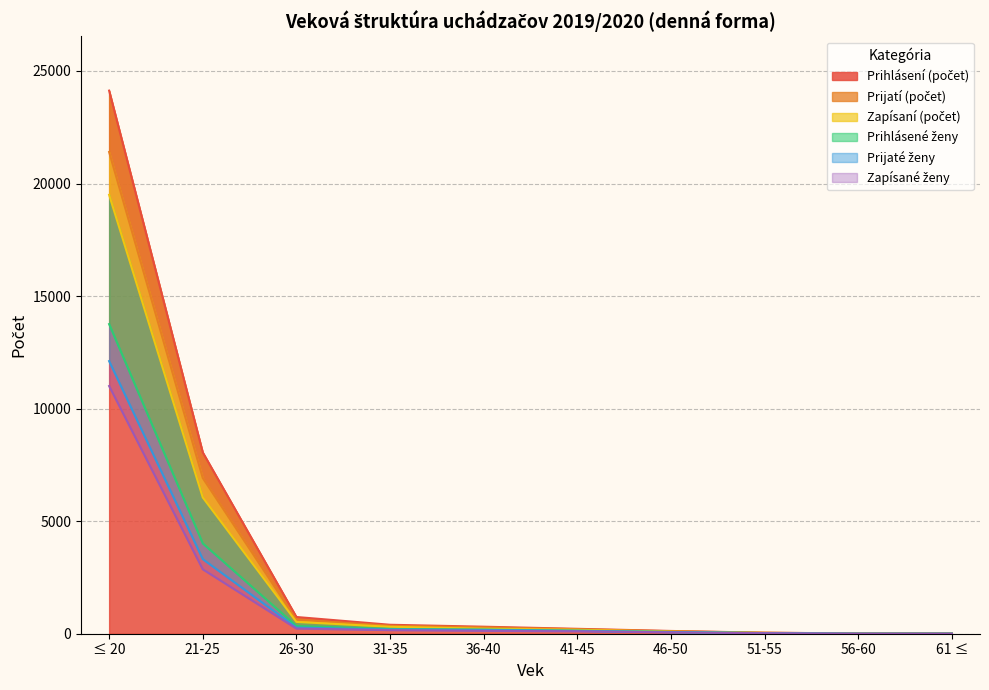

What is the label of the 8th point from the left?

51-55